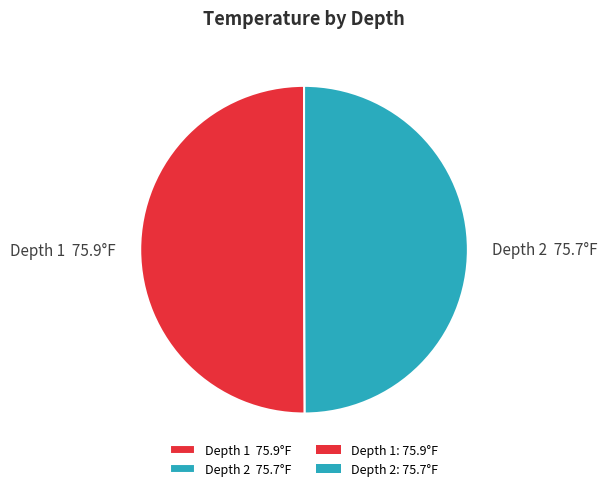

The Depth 1 75.9°F slice represents 43% of the pie. True or false?

False